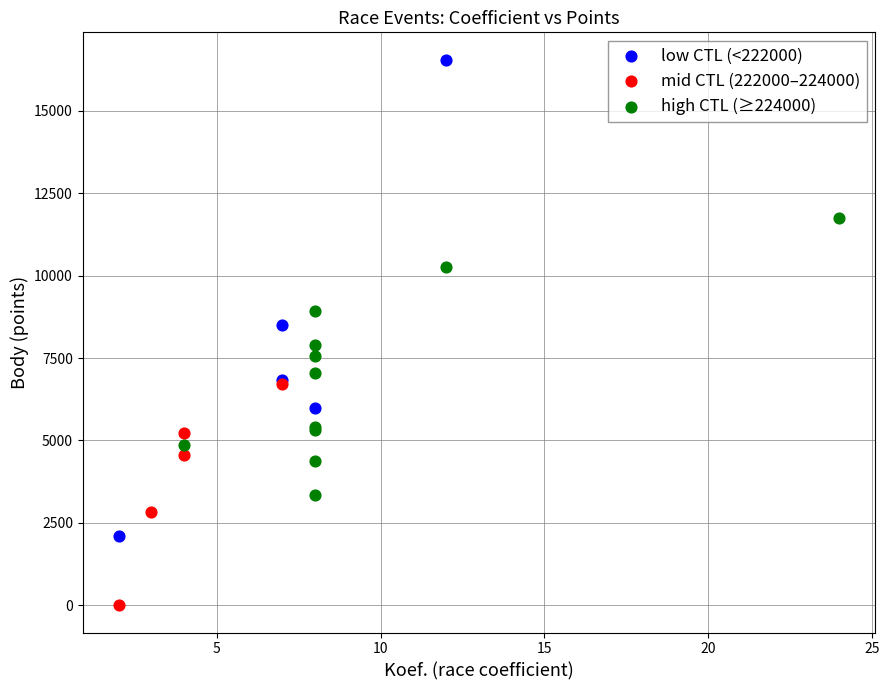

Which series reaches the minimum Y coordinate?

mid CTL (222000–224000)